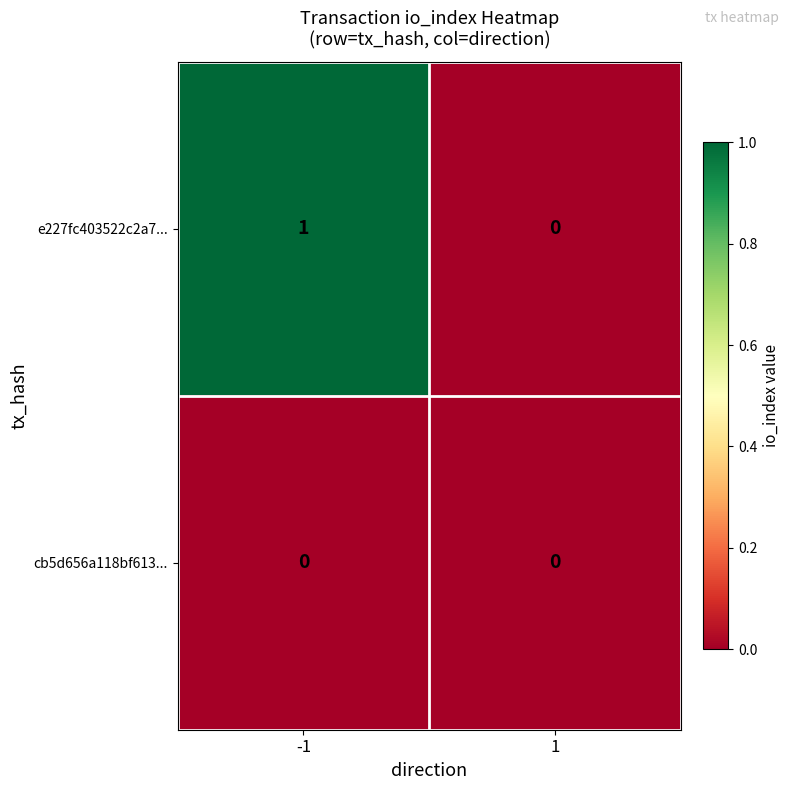

Reading left to right, extract all data points from this chart.

e227fc403522c2a7...: -1=1	1=0
cb5d656a118bf613...: -1=0	1=0